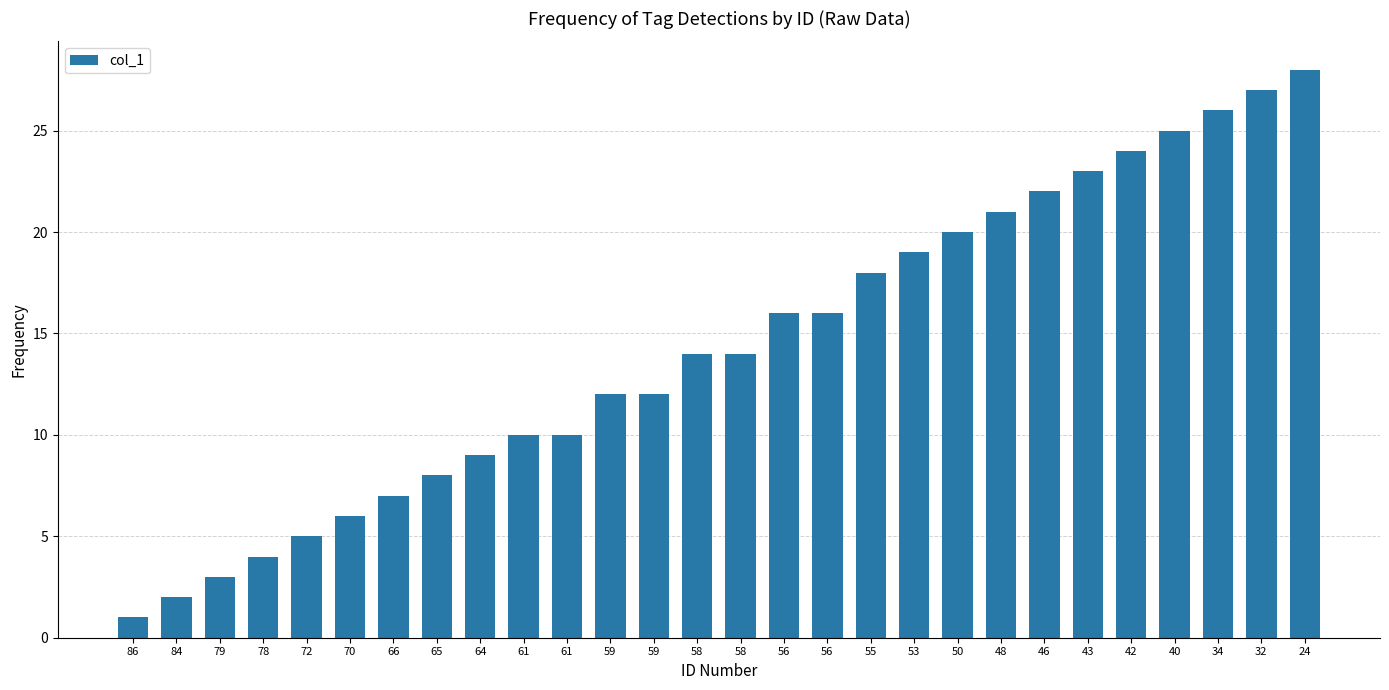

List the labels in order of value, smallest first.

86, 84, 79, 78, 72, 70, 66, 65, 64, 61, 61, 59, 59, 58, 58, 56, 56, 55, 53, 50, 48, 46, 43, 42, 40, 34, 32, 24